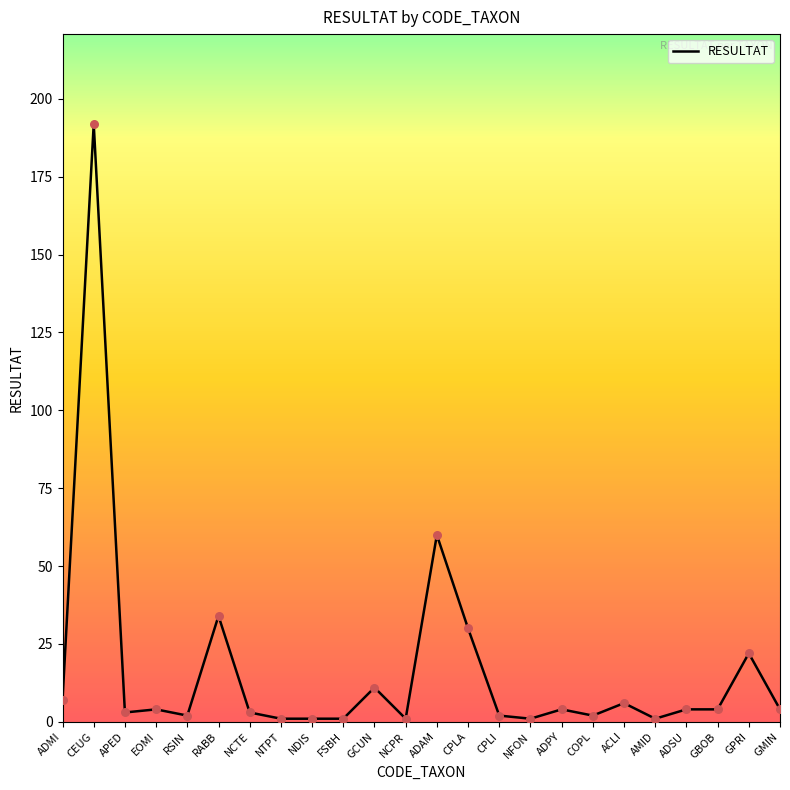

Which has a higher value, APED or NTPT?

APED